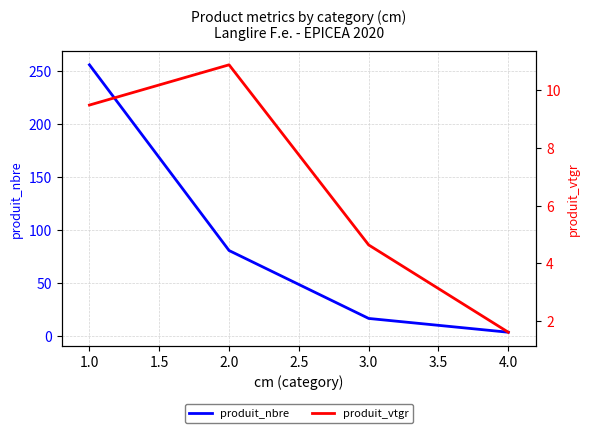

How many data points in produit_nbre are above 81?

1